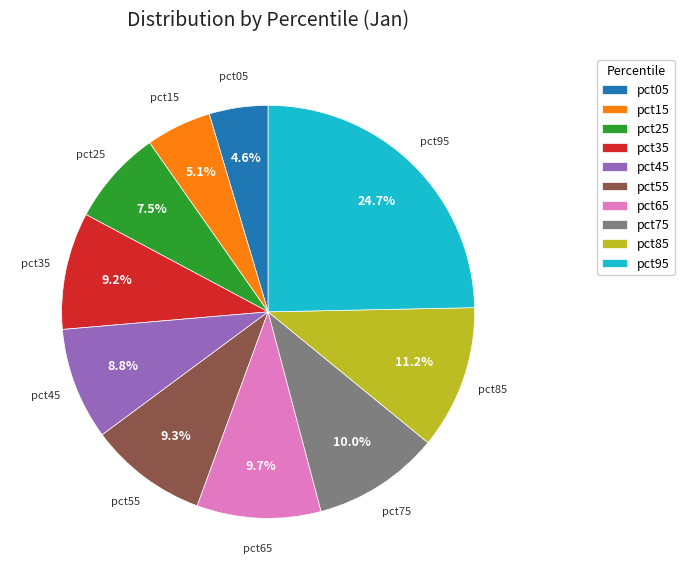

Is there any slice that represents more than half of the pie?

No